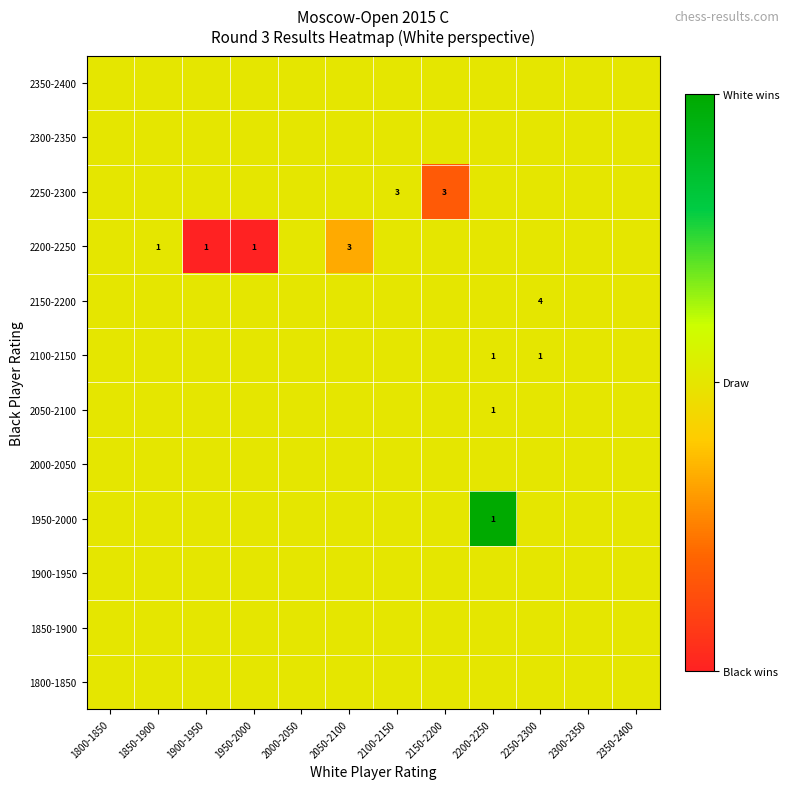

What is the total value across all series at 2200-2250?

6.5